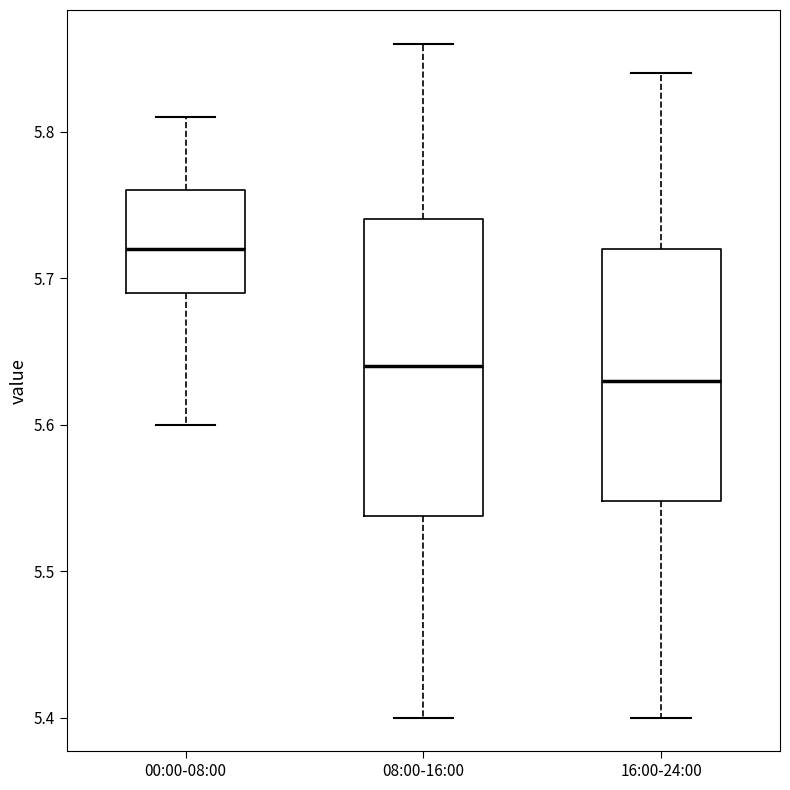

Reading left to right, transcribe this box plot: for each box, give where its median line is, the range the box spans, and where its two whiskers end, as read against the y-axis. The values are not printed on the chart, so give them approximately, as read against the axis.

00:00-08:00: median 5.72, box 5.69 to 5.76, whiskers 5.60 to 5.81
08:00-16:00: median 5.64, box 5.54 to 5.74, whiskers 5.40 to 5.86
16:00-24:00: median 5.63, box 5.55 to 5.72, whiskers 5.40 to 5.84